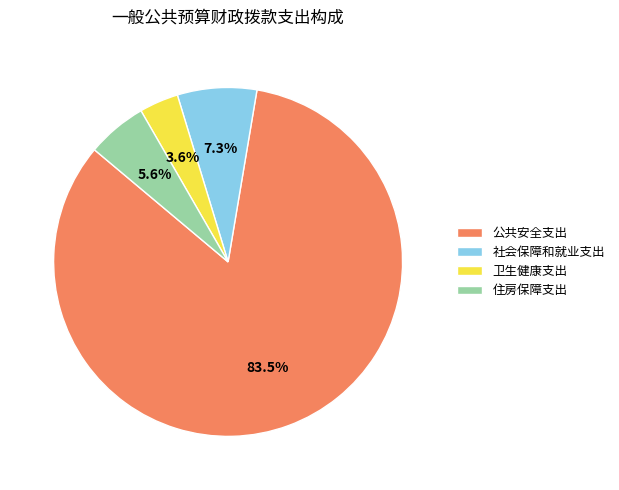

What percentage is NOT represented by 住房保障支出?

94.4%